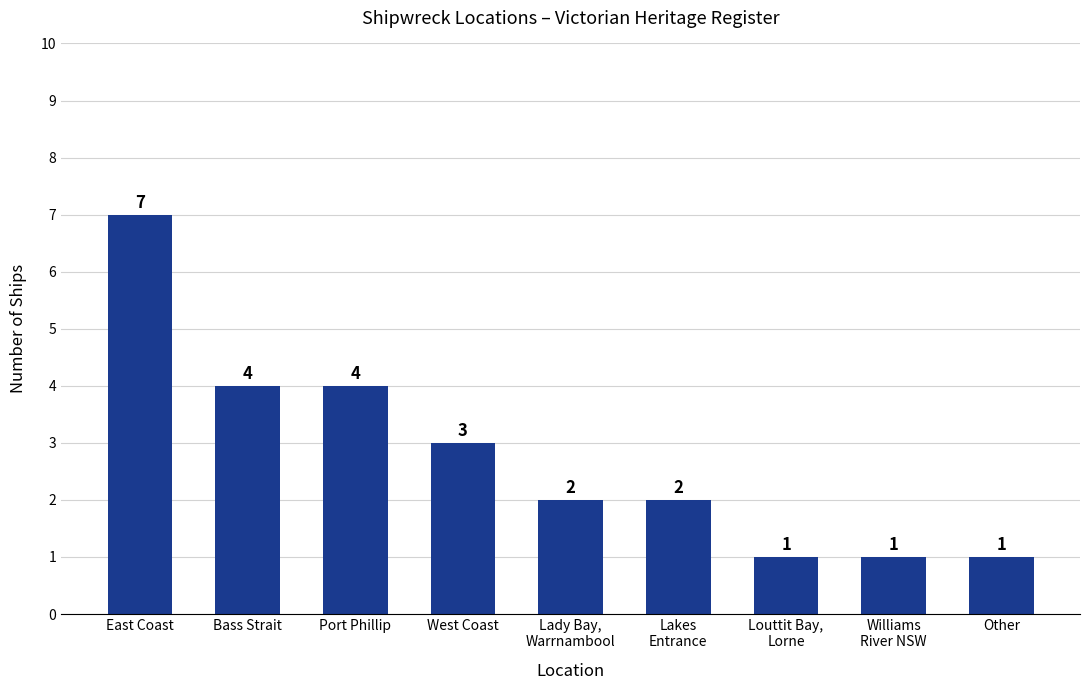

The value at Other is 1. True or false?

True